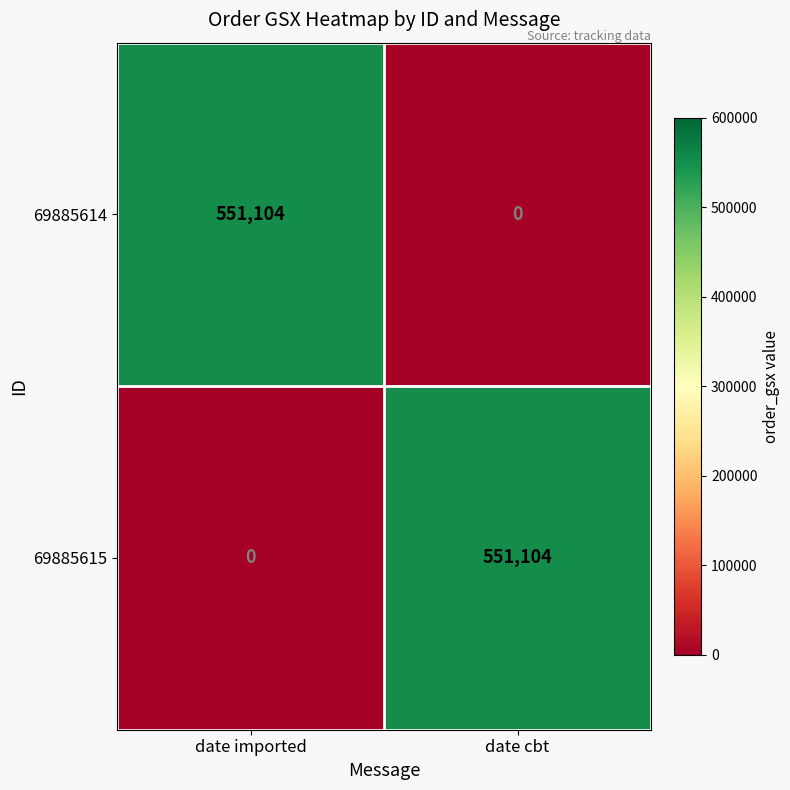

What is the maximum value shown in the chart?

551104